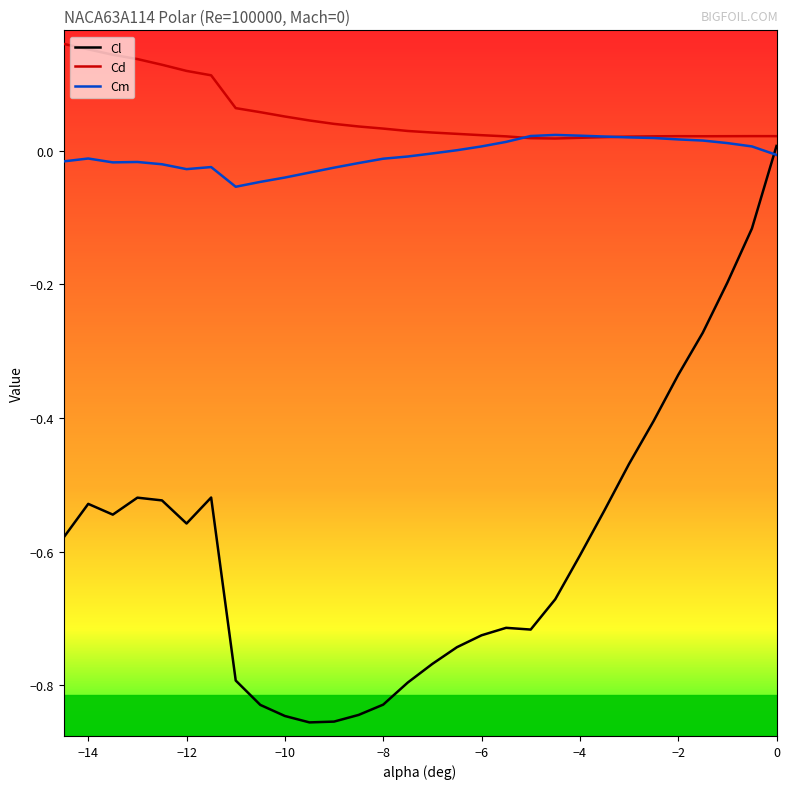

Which series has the largest range (max minus min)?

Cl